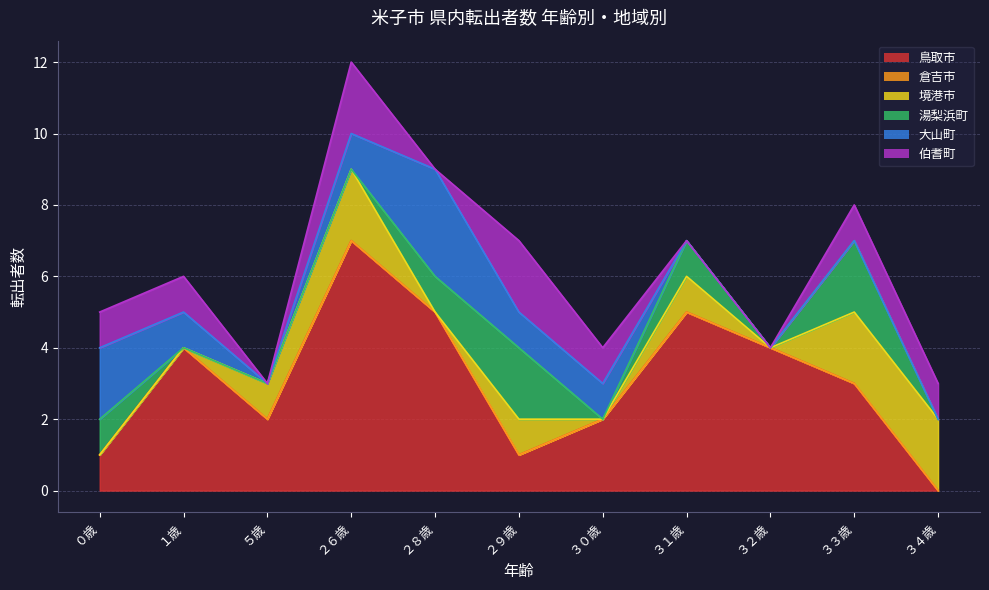

At which category does 境港市 reach its first local peak?

２６歳